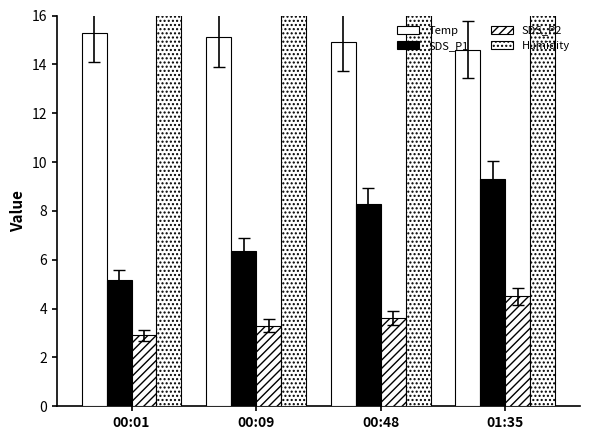

How many series are shown in this chart?

4